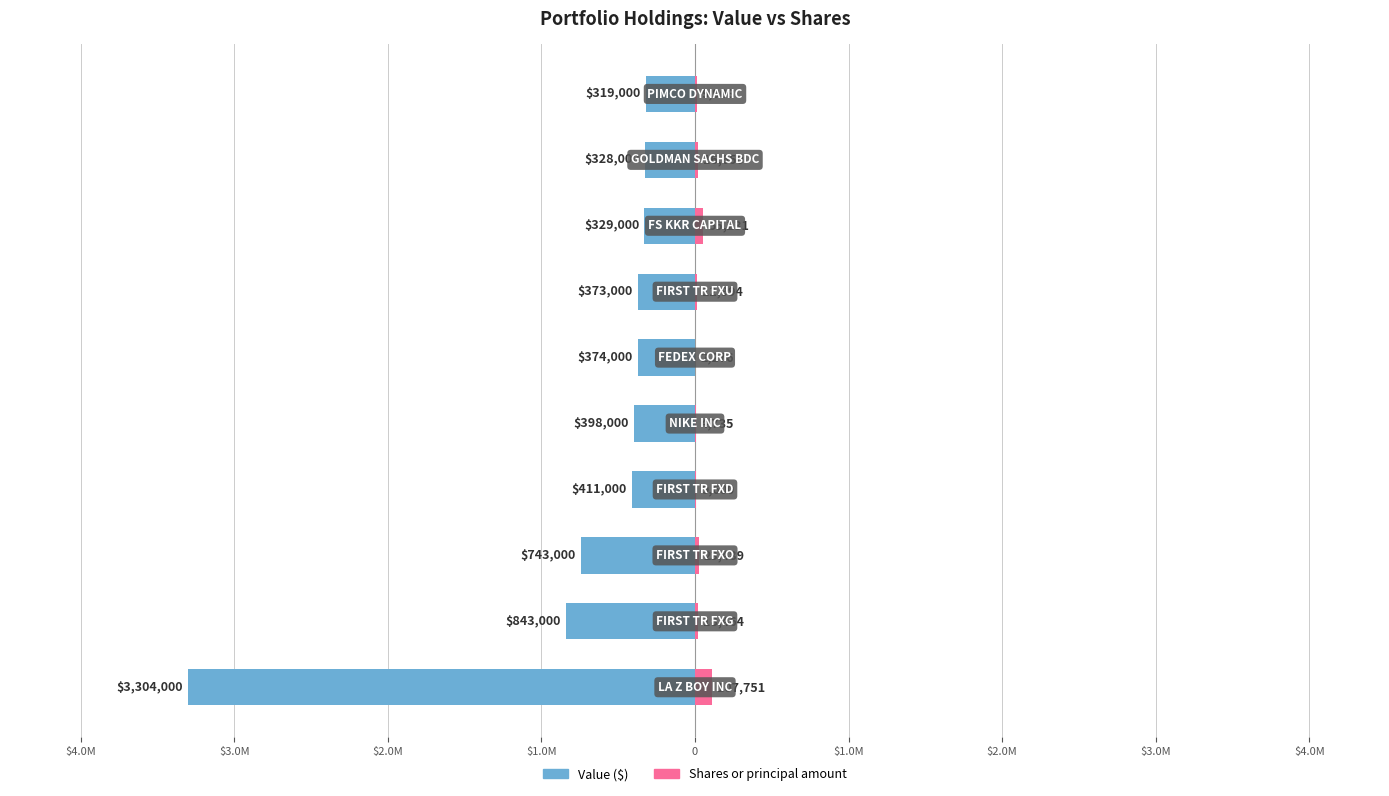

What are all the series names shown in the legend?

Value, Shares or principal amount